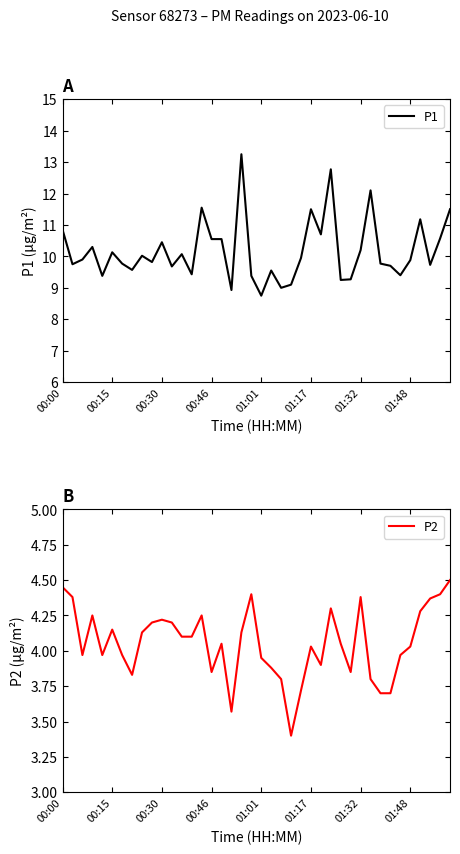

At which label does P2 first exceed 4?

00:00